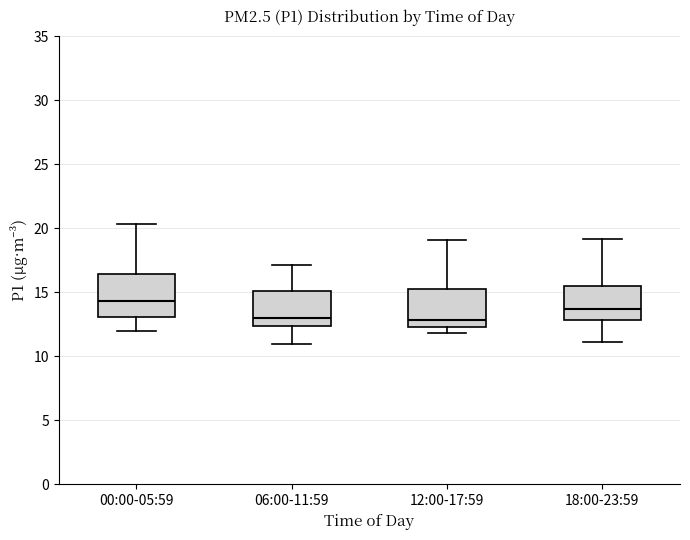

Which box has the highest median line?

00:00-05:59